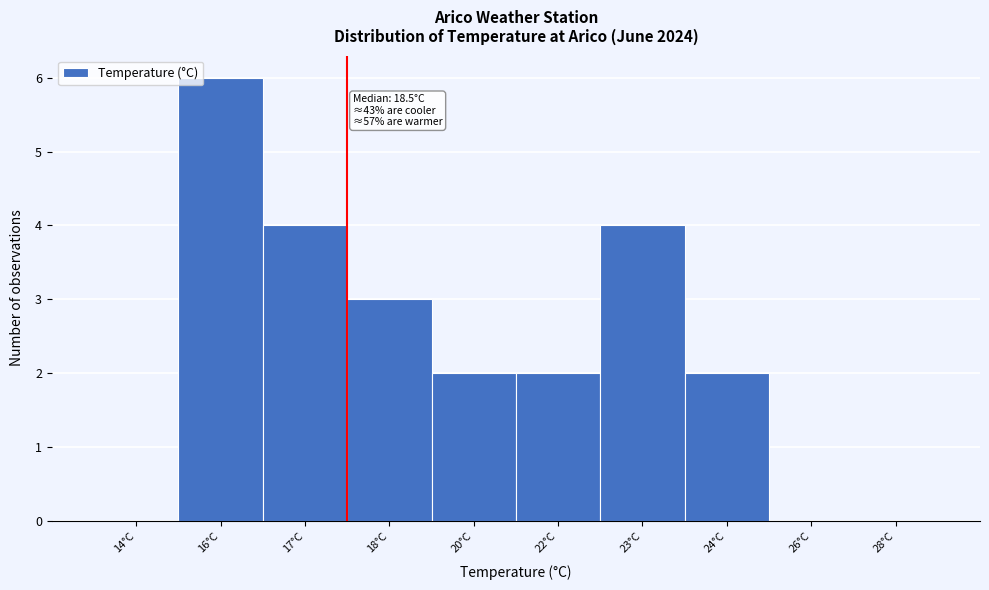

Reading left to right, list all the values displayed in this chart.

14°C=0	16°C=6	17°C=4	18°C=3	20°C=2	22°C=2	23°C=4	24°C=2	26°C=0	28°C=0